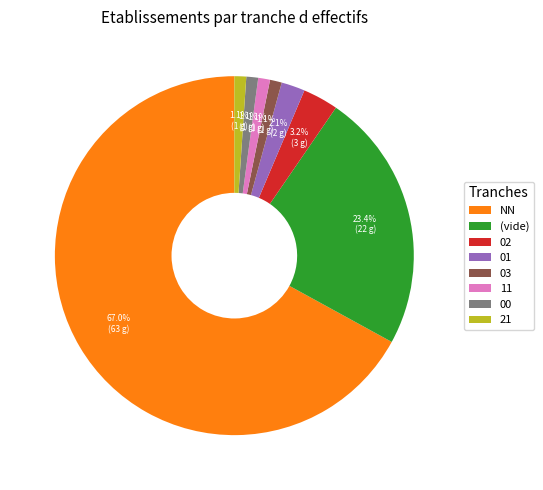

Does any single category account for the majority?

Yes